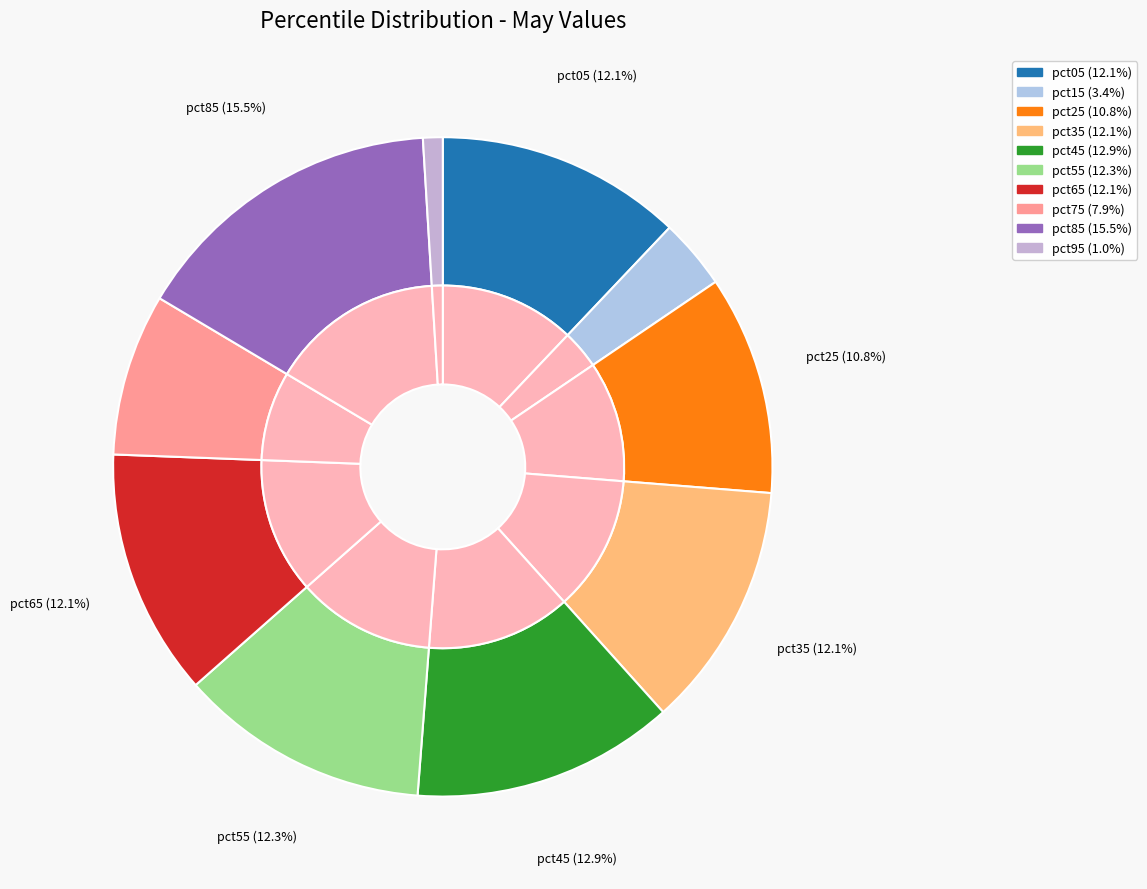

Rank the categories by value from lowest to highest.

pct95, pct15, pct75, pct25, pct05, pct35, pct65, pct55, pct45, pct85